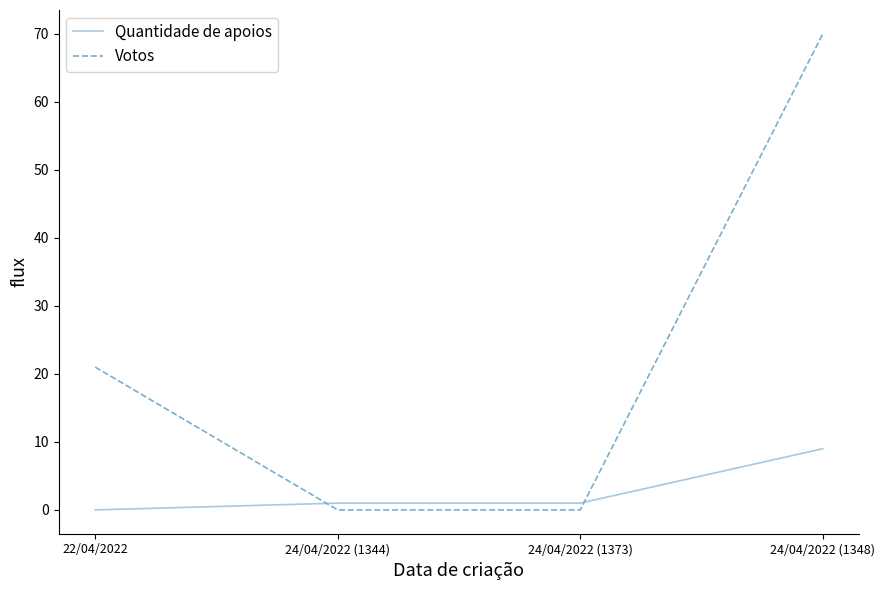

What is the maximum value for Votos?

70